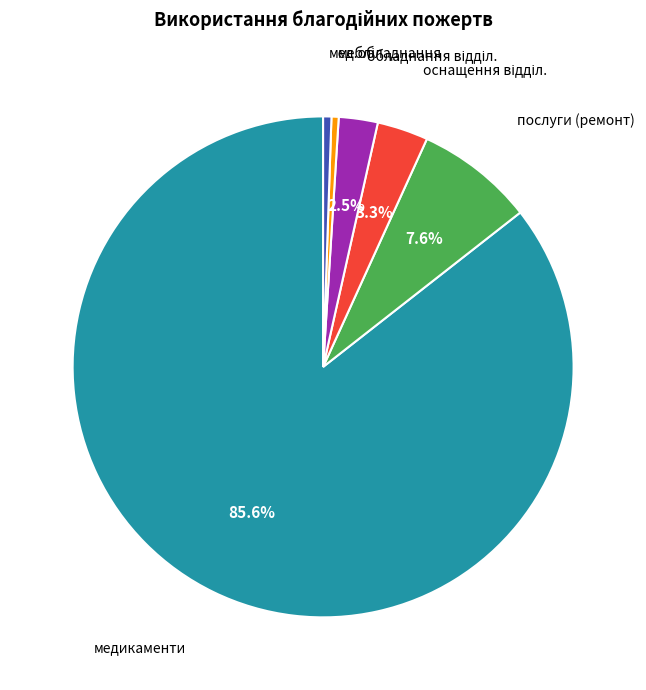

Is the sum of послуги (ремонт) and мед.обладнання greater than half?

No